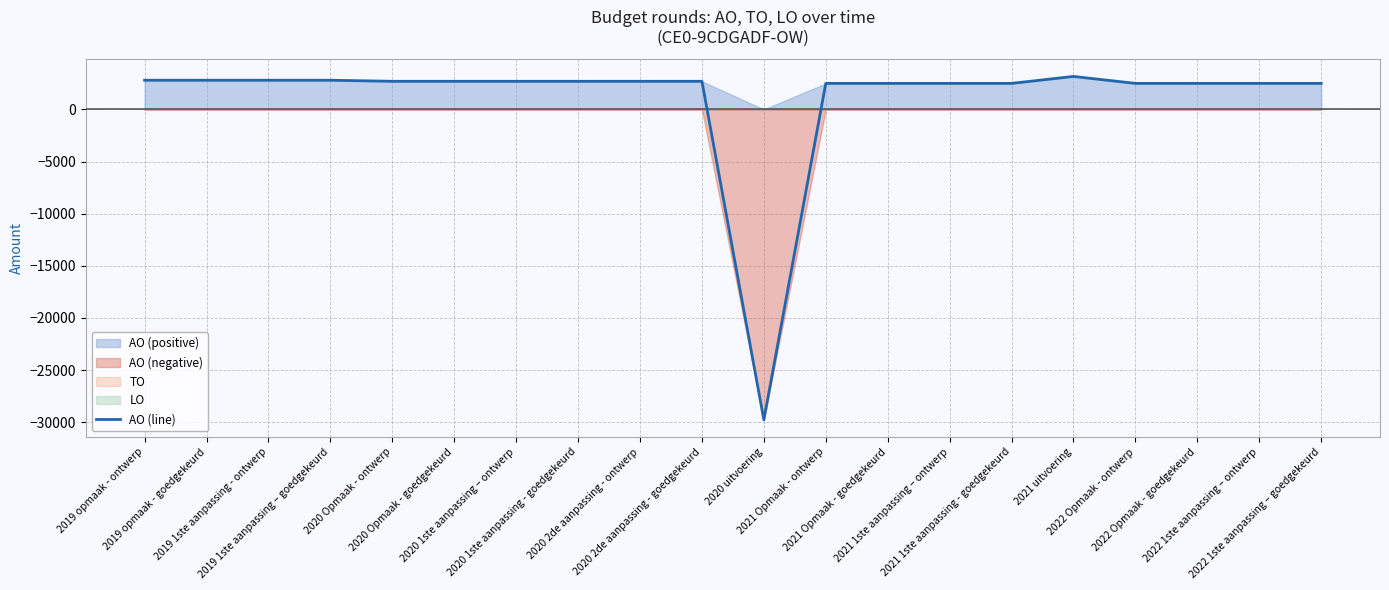

What is the difference between the maximum and minimum values?

32935